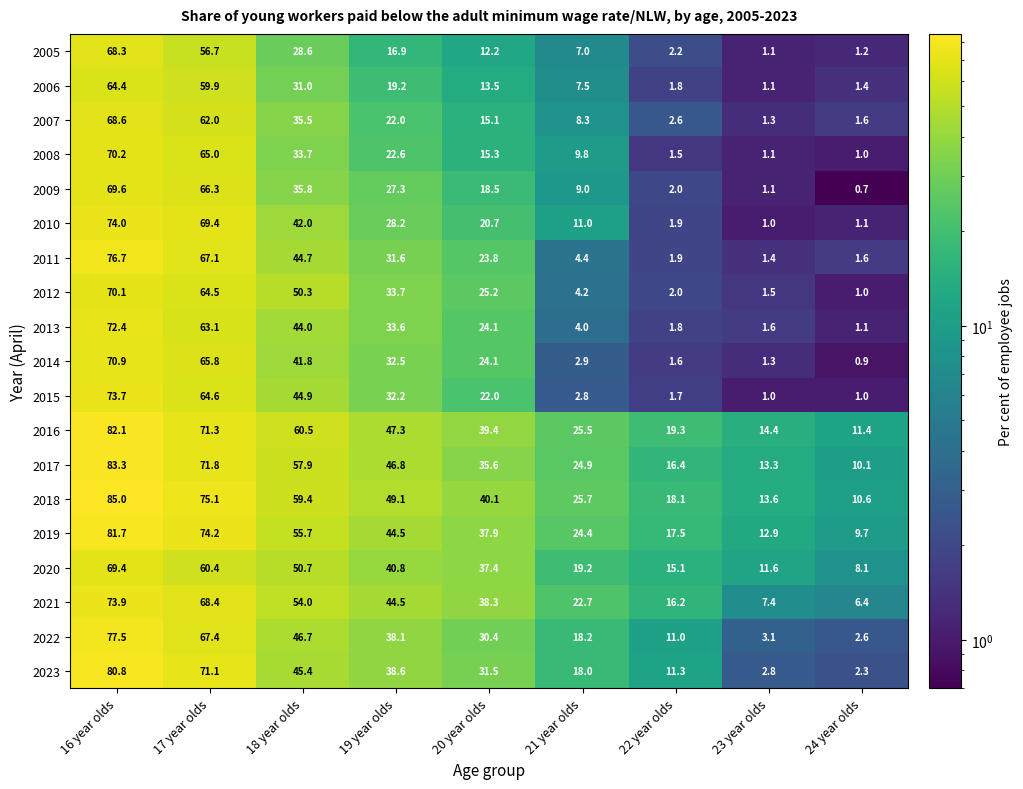

The 2016 series shows 39.4 at 20 year olds. True or false?

True